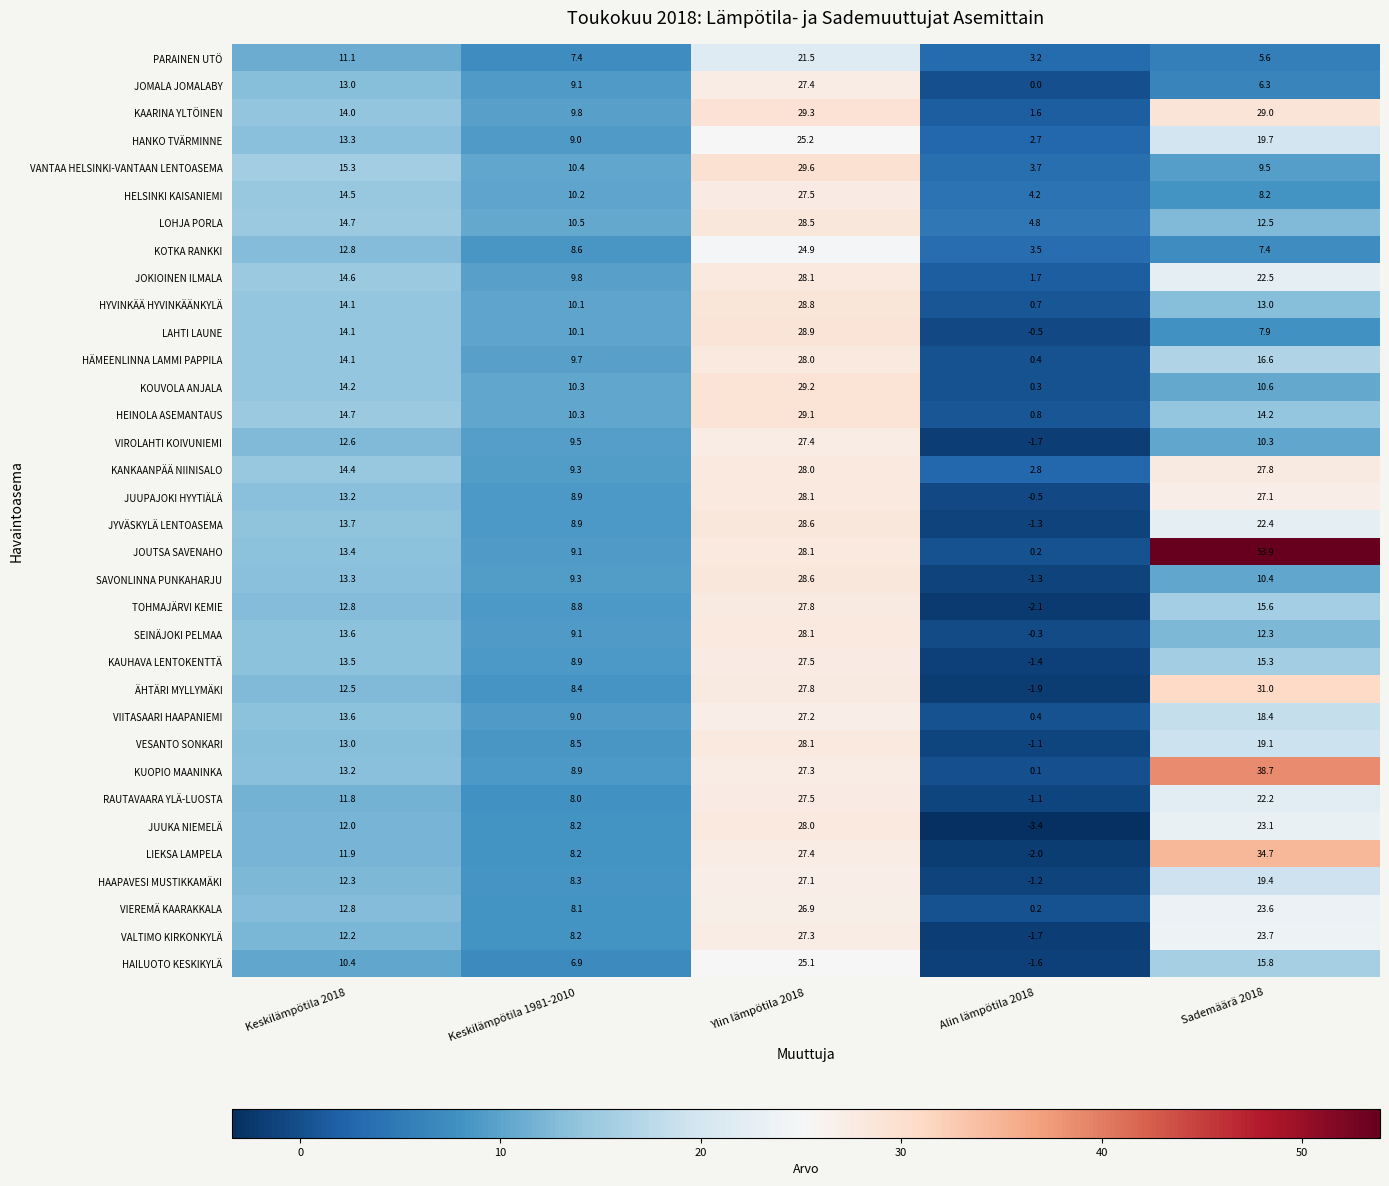

What is the total value across all series at Sademäärä 2018?

647.8